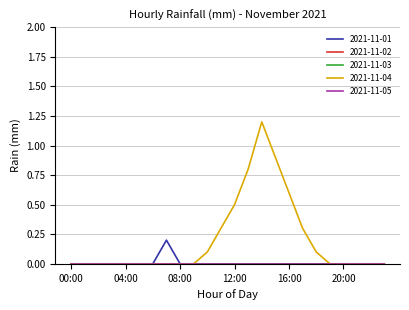

Which series has the widest spread of values?

2021-11-04